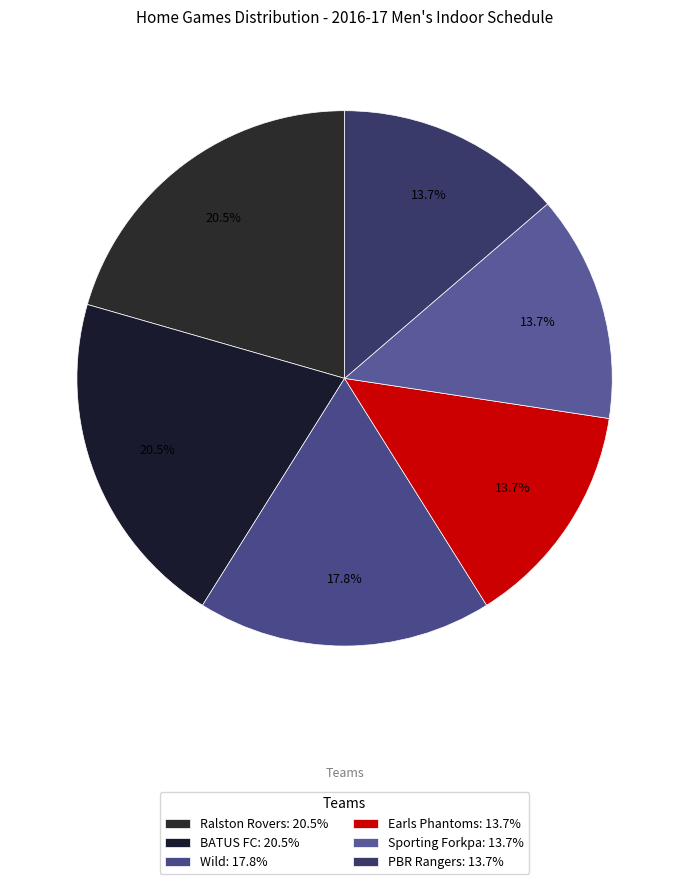

How many slices are in this pie chart?

6